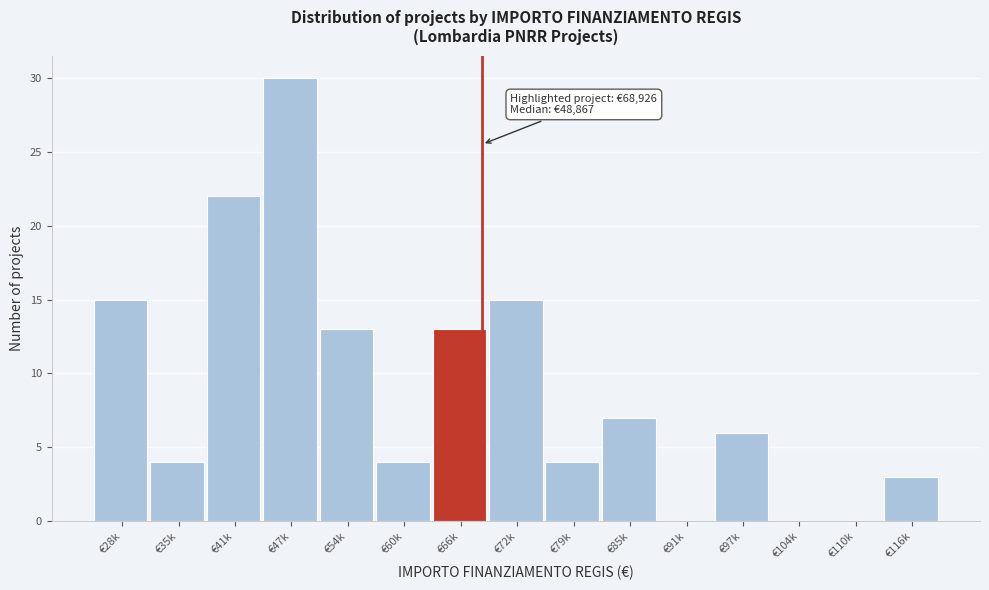

Reading right to left, what are all the values shown in this chart?

€116k=3	€110k=0	€104k=0	€97k=6	€91k=0	€85k=7	€79k=4	€72k=15	€66k=13	€60k=4	€54k=13	€47k=30	€41k=22	€35k=4	€28k=15